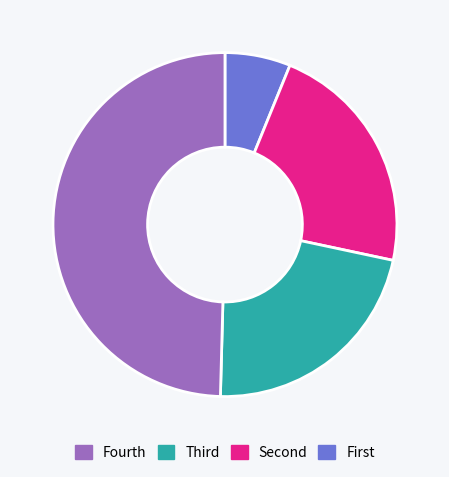

Is there a majority slice in this chart?

No